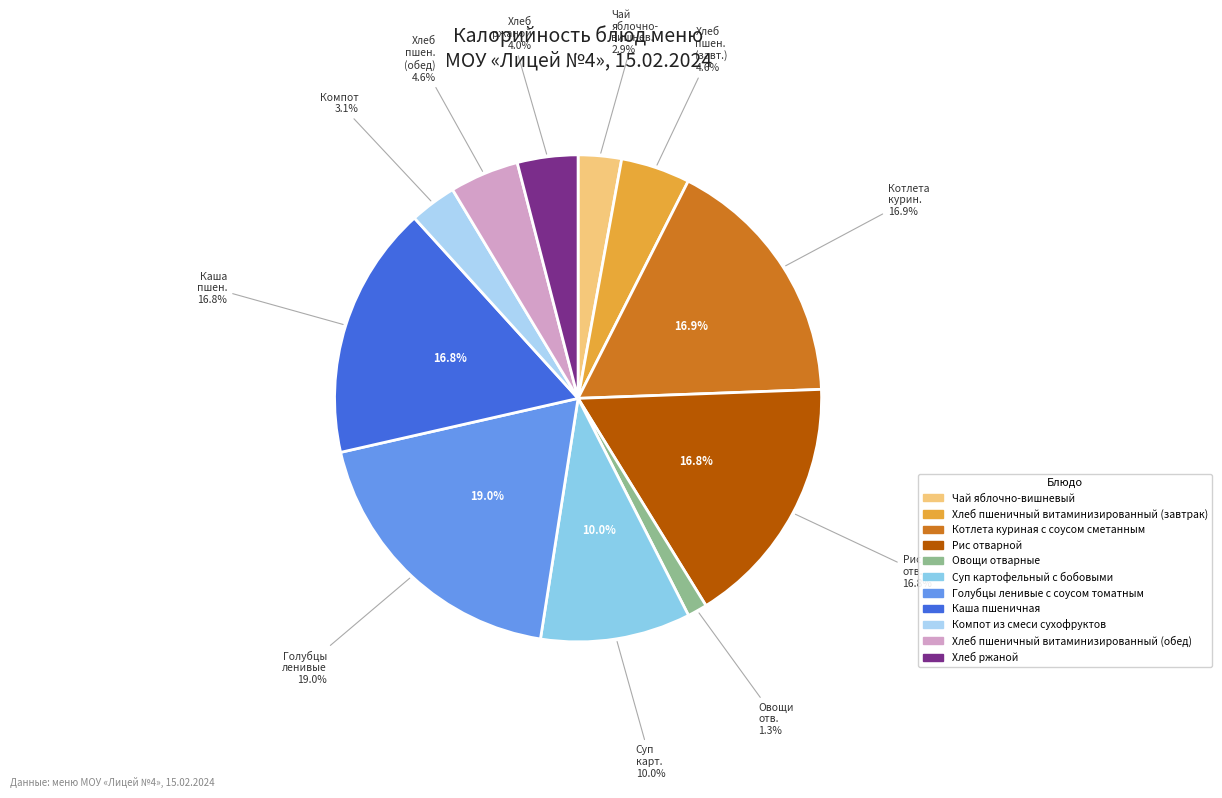

To the nearest percent, what portion does Хлеб пшеничный витаминизированный (завтрак) represent?

5%